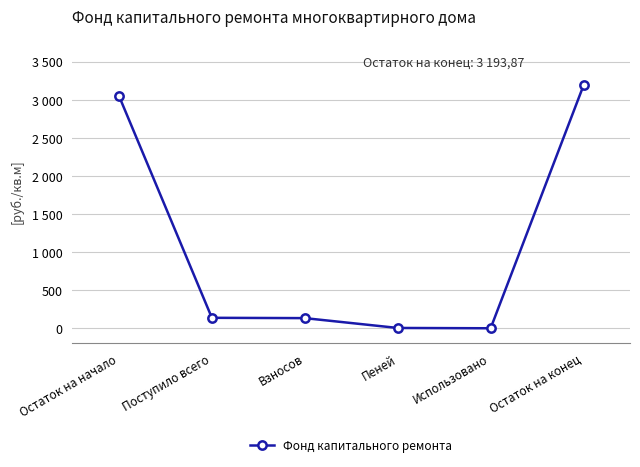

Which category has the lowest value across all series?

Использовано